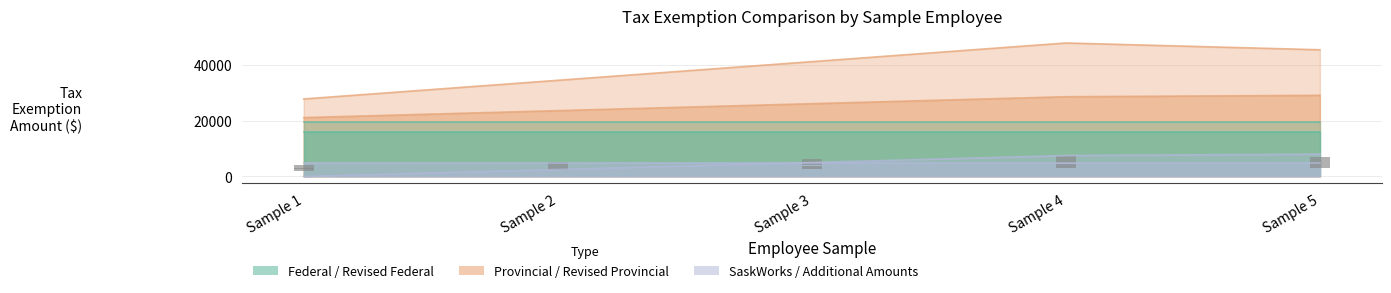

Which label corresponds to the largest value in the chart?

Sample 4